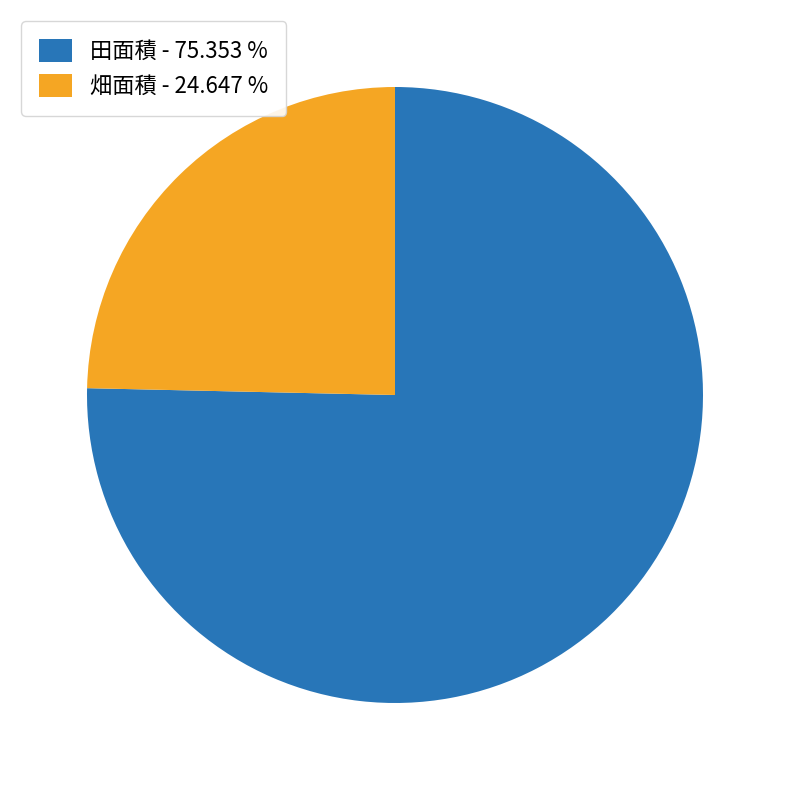

How many slices are in this pie chart?

2